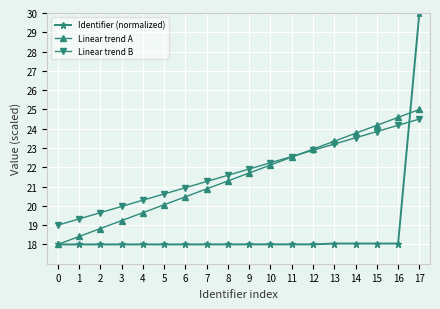

Which series has the largest range (max minus min)?

Identifier (normalized)